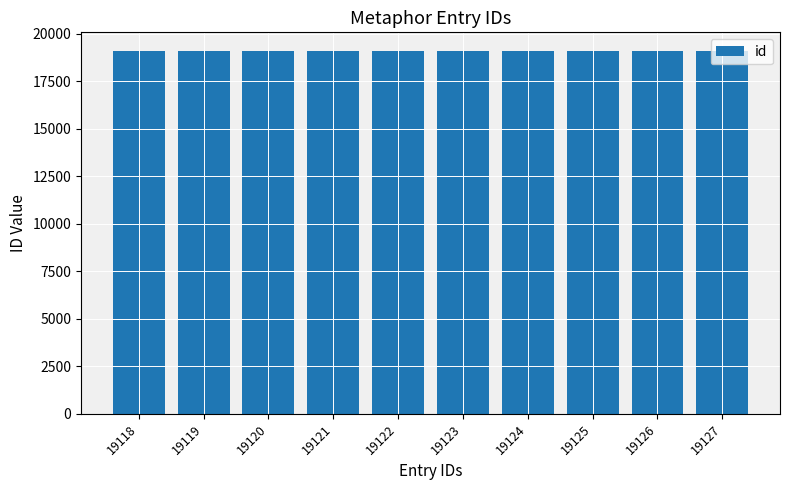

What is the difference between the values at 19126 and 19127?

1